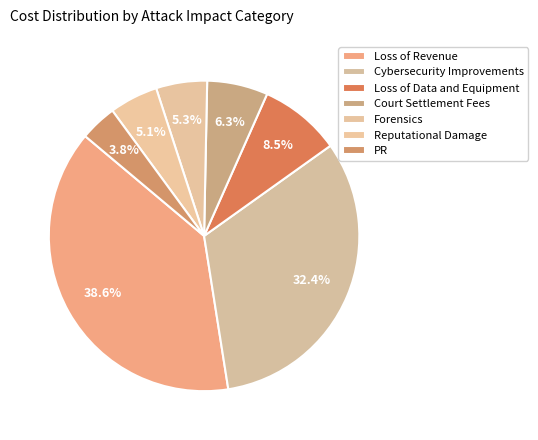

To the nearest percent, what portion does Loss of Data and Equipment represent?

8%